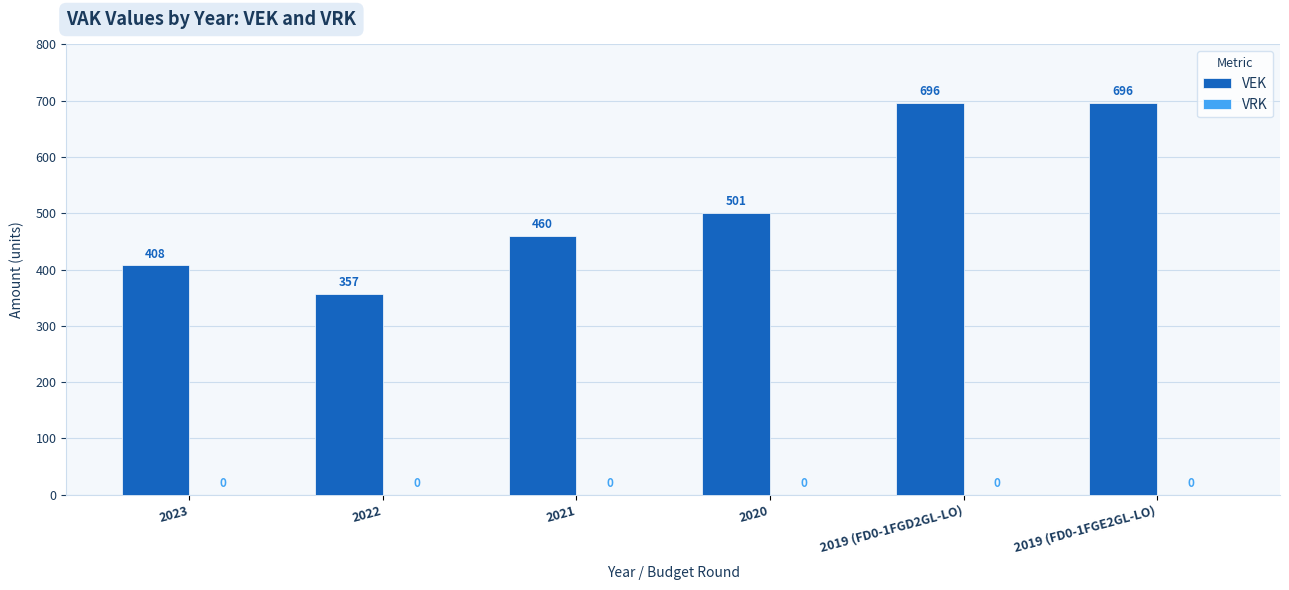

What is the label of the 2nd bar from the right?

2019 (FD0-1FGD2GL-LO)